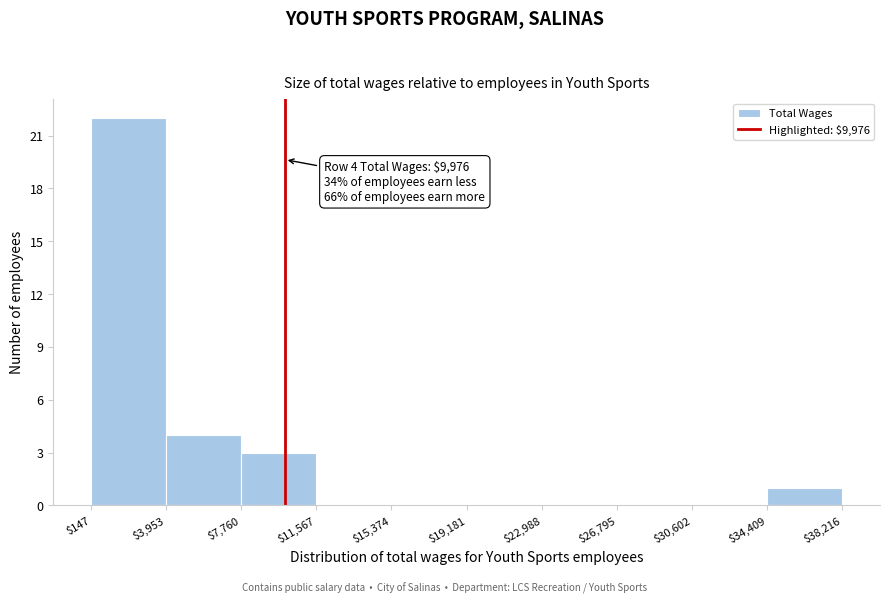

Which range on the x-axis has the tallest bar?

$147 to $3,953